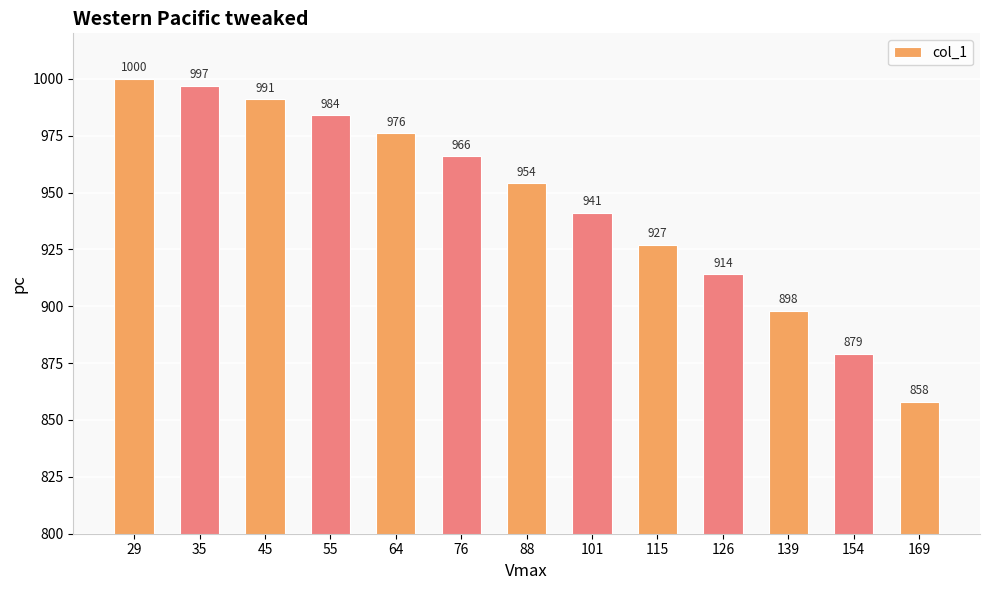

Which label corresponds to the largest value in the chart?

29